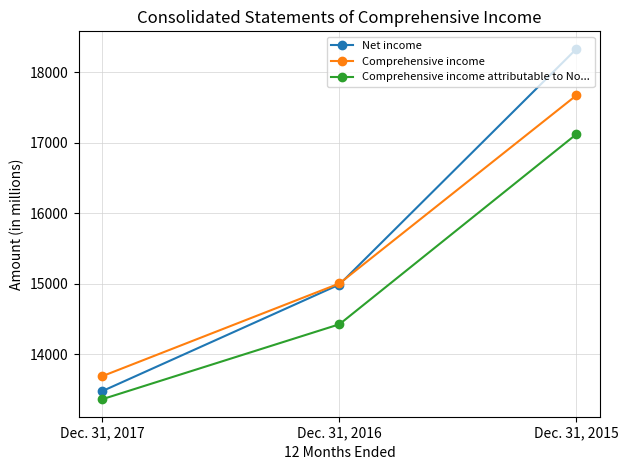

Reading right to left, extract all data points from this chart.

Net income: 18334	14990	13478
Comprehensive income: 17675	15005	13690
Comprehensive income attributable to No...: 17124	14426	13363